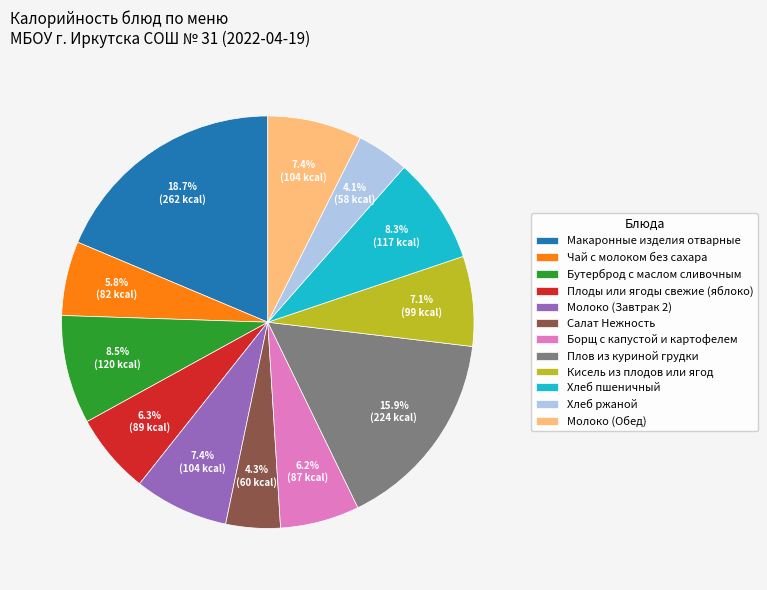

What is the largest slice in the pie chart?

Макаронные изделия отварные